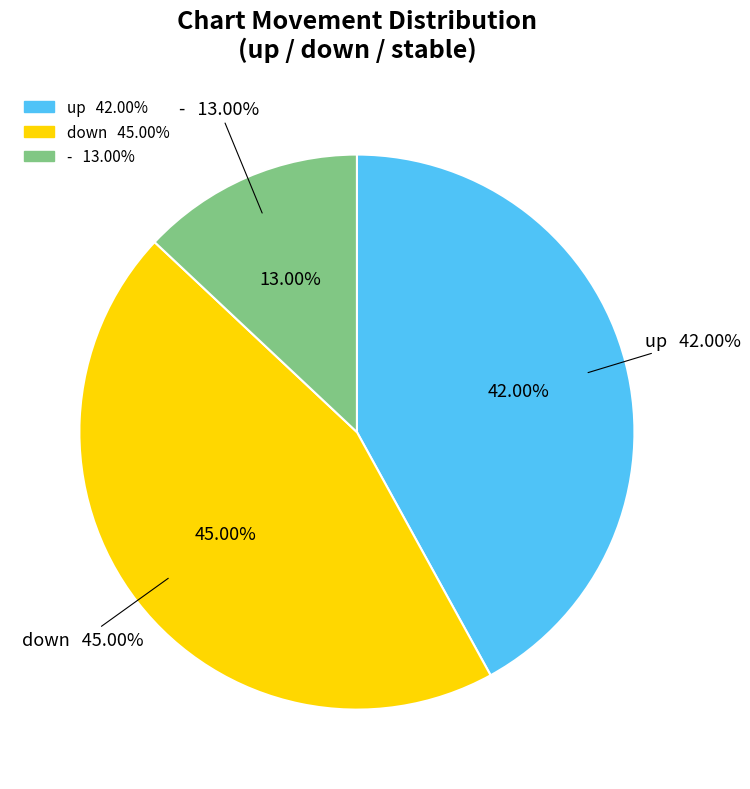

What is the largest slice in the pie chart?

down